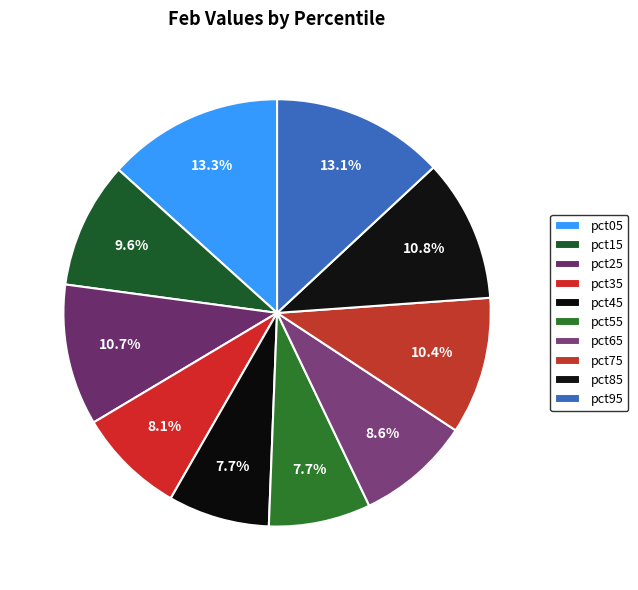

True or false: pct15 accounts for 10% of the total.

True